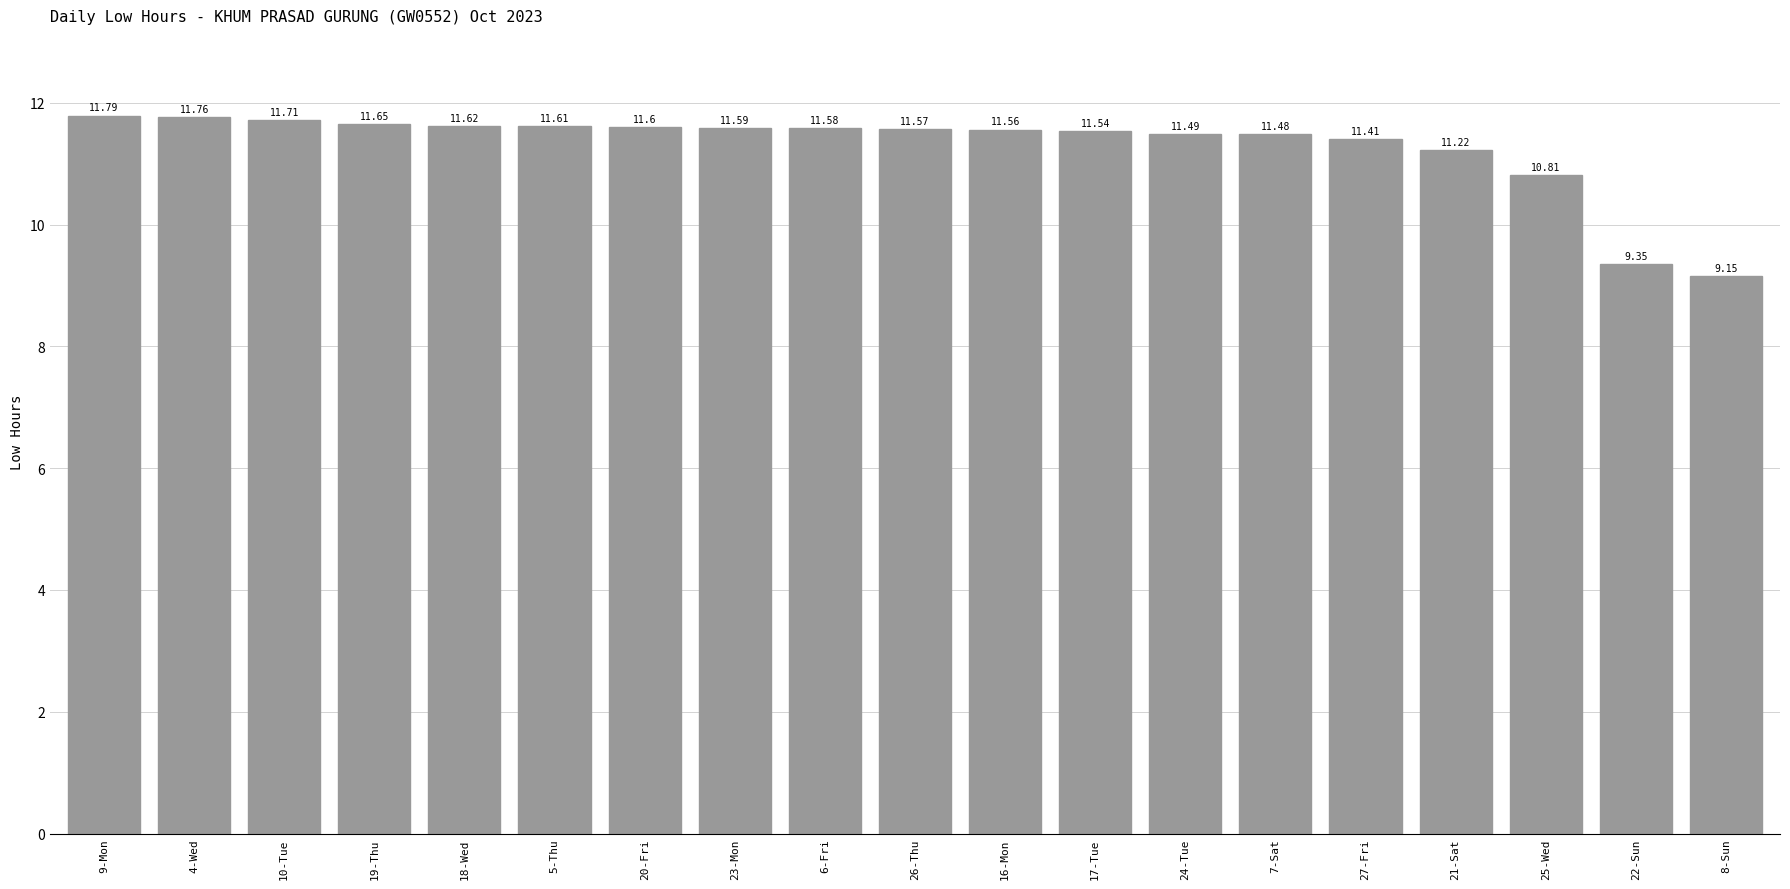

What is the label of the 15th bar from the left?

27-Fri